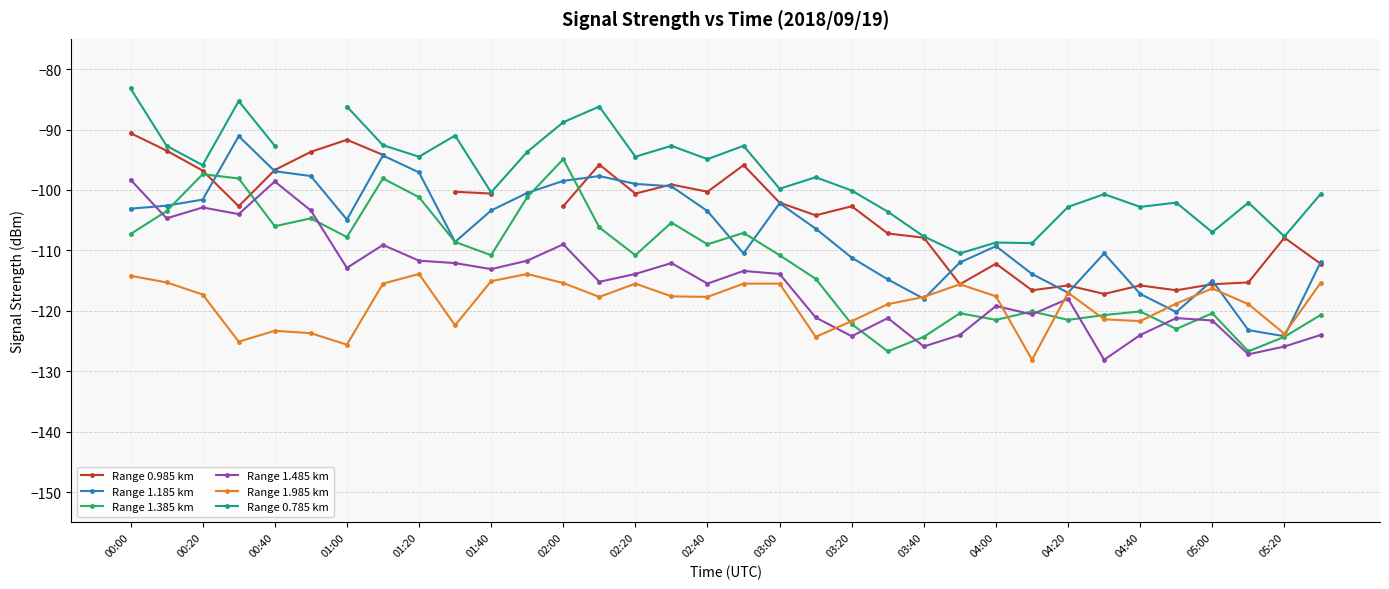

What is the minimum value for Range 1.485 km?

-128.1